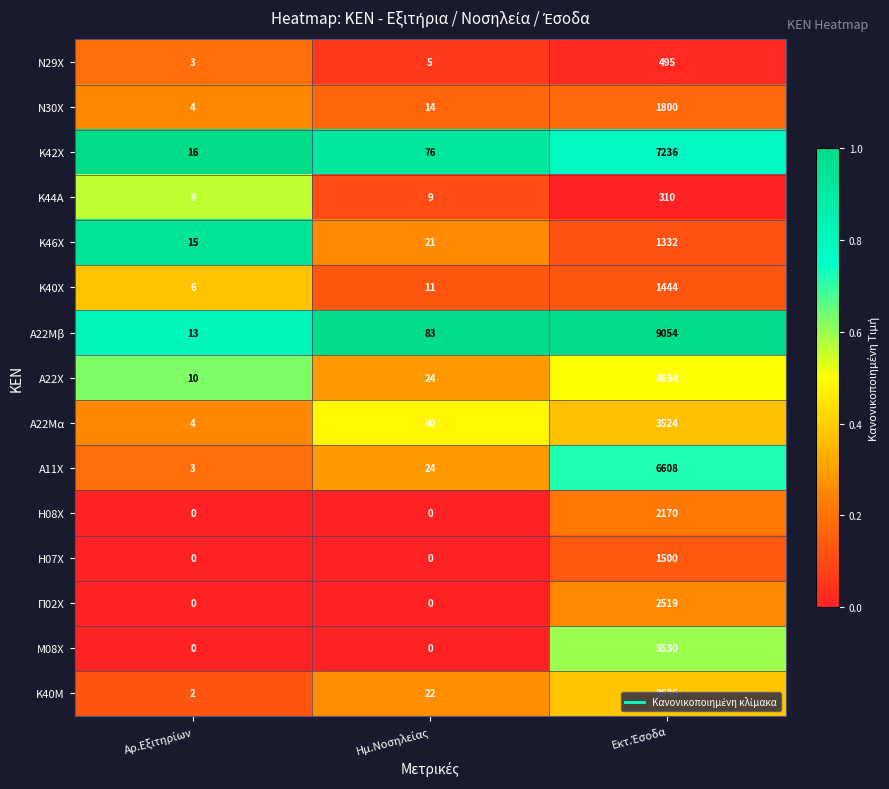

Which series has the largest total across all categories?

Α22Μβ